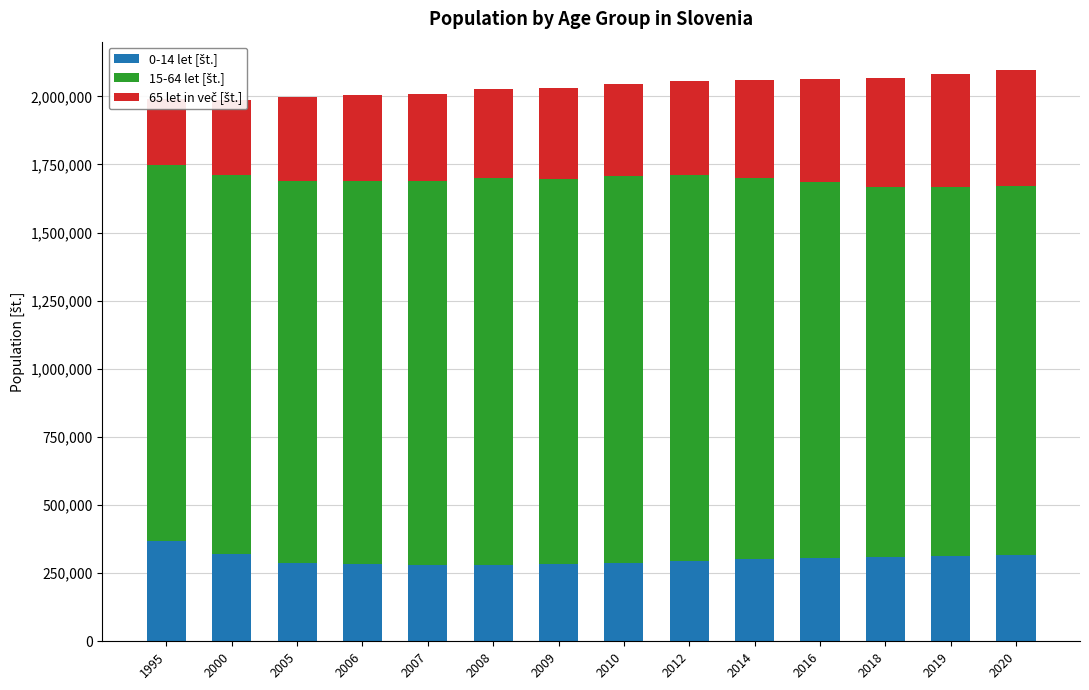

Reading right to left, transcribe all the data shown in this chart.

0-14 let [št.]: 2020=315802	2019=313706	2018=310677	2016=306390	2014=301053	2012=294149	2010=287275	2009=284054	2008=281081	2007=281079	2006=283221	2005=286678	2000=320374	1995=368578
15-64 let [št.]: 2020=1356055	2019=1354148	2018=1354941	2016=1377696	2014=1399926	2012=1416347	2010=1421436	2009=1414279	2008=1417938	2007=1409667	2006=1407263	2005=1404428	2000=1391981	1995=1380754
65 let in več [št.]: 2020=424004	2019=413054	2018=401262	2016=380102	2014=360106	2012=345000	2010=338265	2009=334029	2008=326847	2007=319631	2006=312874	2005=306484	2000=275400	1995=240145